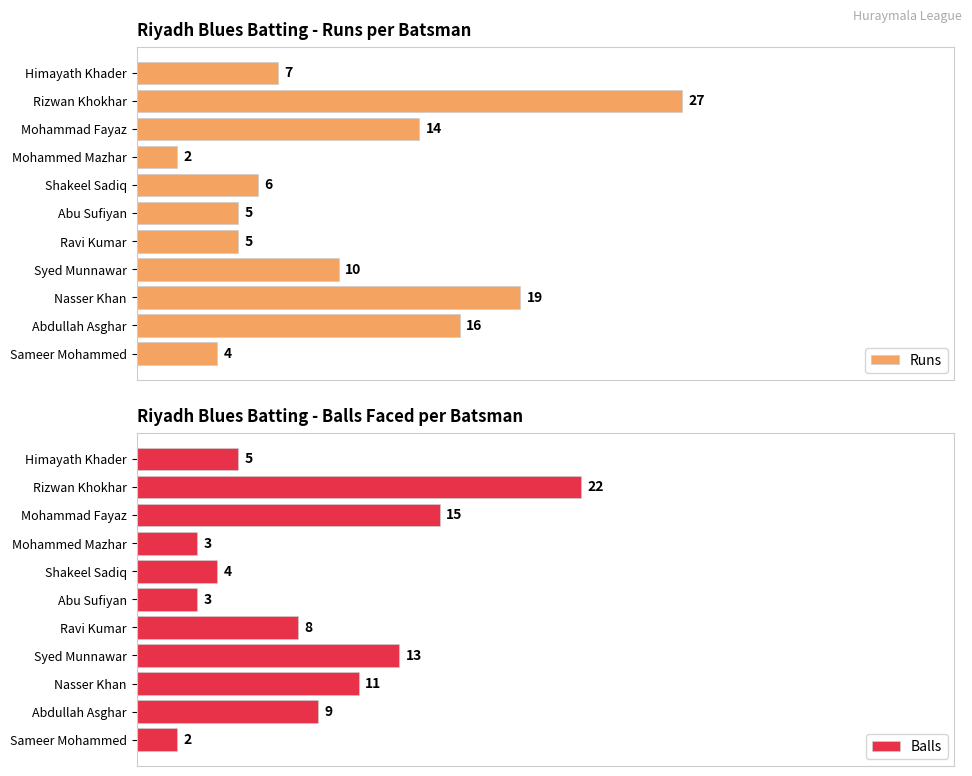

Does the chart contain any negative values?

No